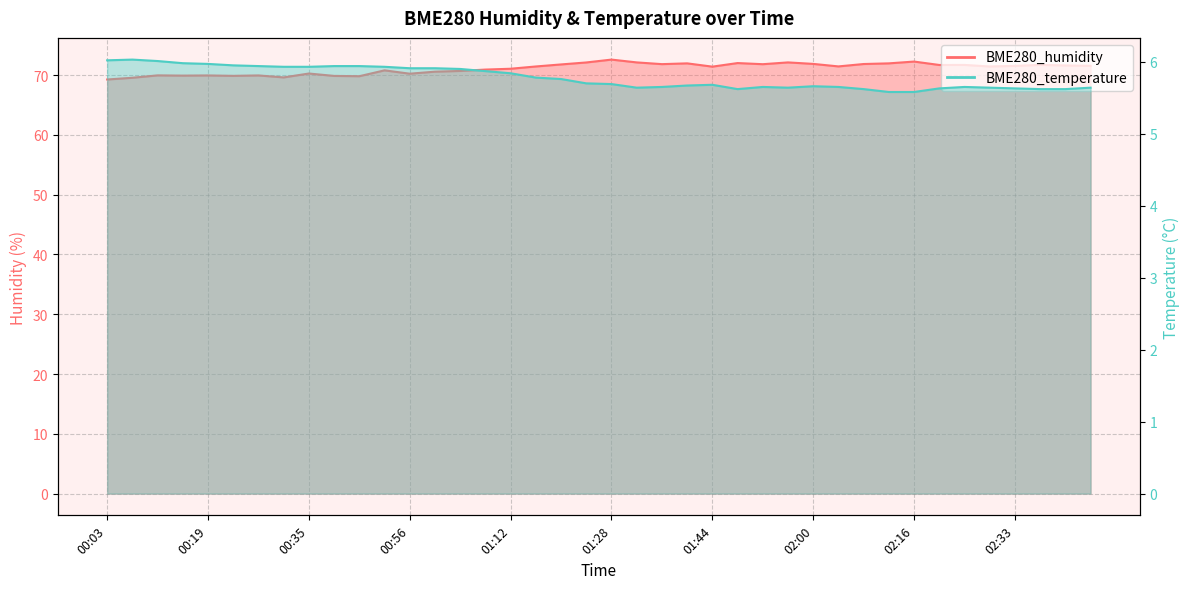

Reading left to right, what are all the values shown in this chart?

BME280_humidity: 00:03=69.3	00:07=69.6	00:11=70.0	00:15=69.9	00:19=70.0	00:23=69.9	00:27=70.0	00:31=69.6	00:35=70.3	00:39=69.9	00:43=69.8	00:52=70.8	00:56=70.2	01:00=70.6	01:04=70.7	01:08=70.9	01:12=71.1	01:16=71.5	01:20=71.8	01:24=72.1	01:28=72.6	01:32=72.1	01:36=71.8	01:40=72.0	01:44=71.4	01:48=72.0	01:52=71.8	01:56=72.1	02:00=71.9	02:04=71.5	02:08=71.9	02:12=72.0	02:16=72.3	02:20=71.7	02:24=71.7	02:28=71.5	02:33=71.5	02:37=71.7	02:41=71.6	02:45=71.6
BME280_temperature: 00:03=6.0	00:07=6.0	00:11=6.0	00:15=6.0	00:19=6.0	00:23=6.0	00:27=5.9	00:31=5.9	00:35=5.9	00:39=5.9	00:43=5.9	00:52=5.9	00:56=5.9	01:00=5.9	01:04=5.9	01:08=5.9	01:12=5.8	01:16=5.8	01:20=5.8	01:24=5.7	01:28=5.7	01:32=5.6	01:36=5.7	01:40=5.7	01:44=5.7	01:48=5.6	01:52=5.7	01:56=5.6	02:00=5.7	02:04=5.7	02:08=5.6	02:12=5.6	02:16=5.6	02:20=5.6	02:24=5.7	02:28=5.6	02:33=5.6	02:37=5.6	02:41=5.6	02:45=5.6